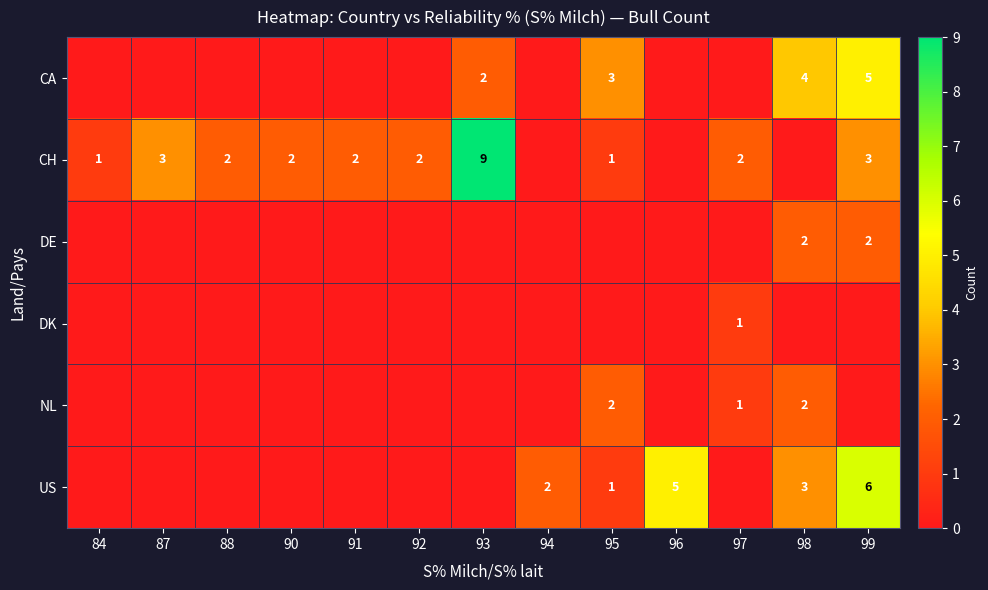

At how many categories does at least one series exceed 5?

2